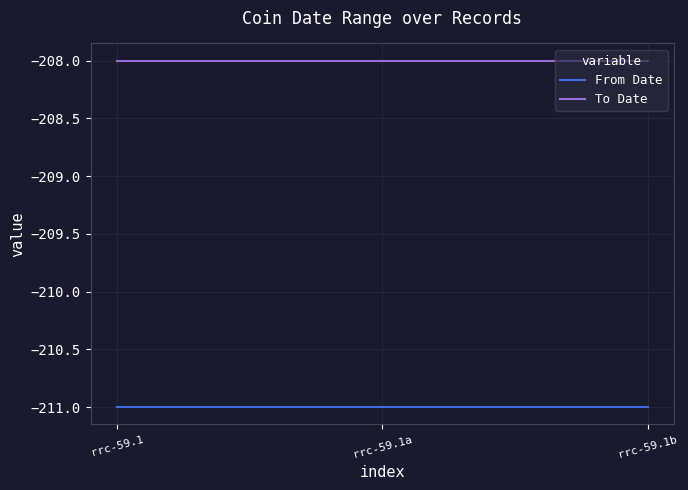

What is the minimum value for To Date?

-208